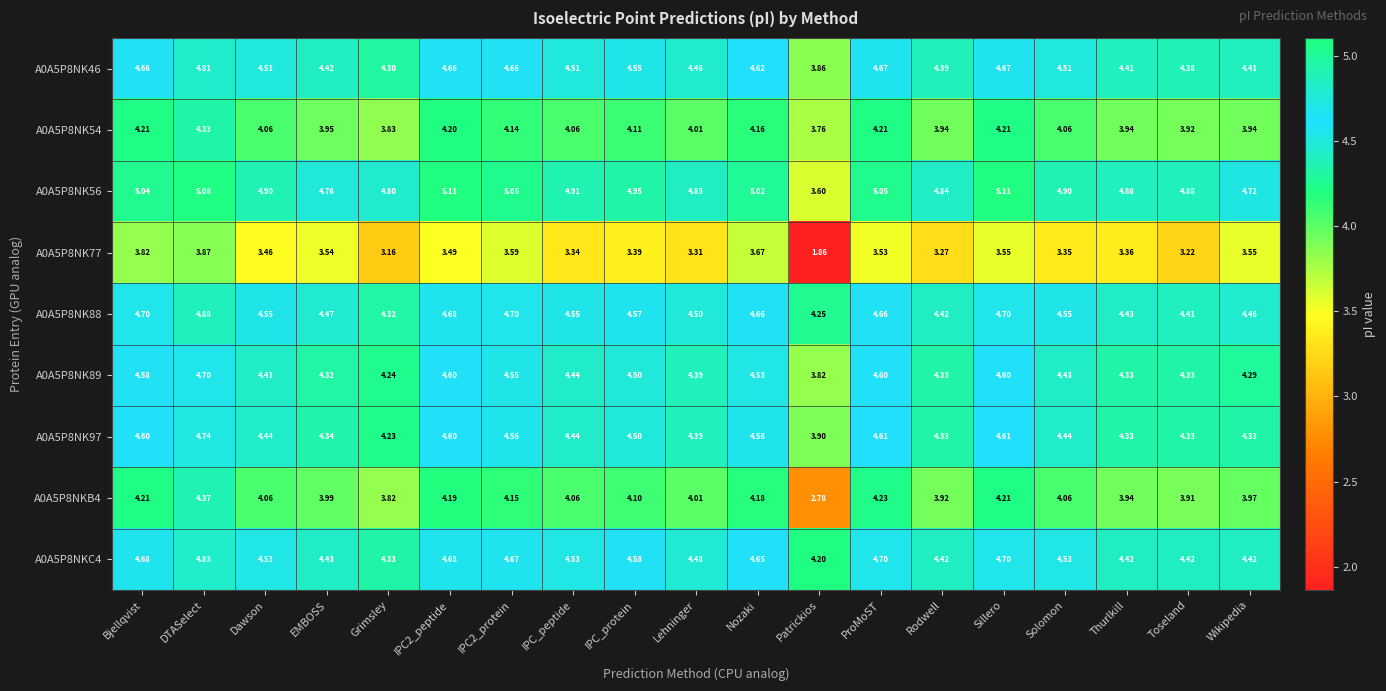

At which label is A0A5P8NK89 closest to 4?

Patrickios